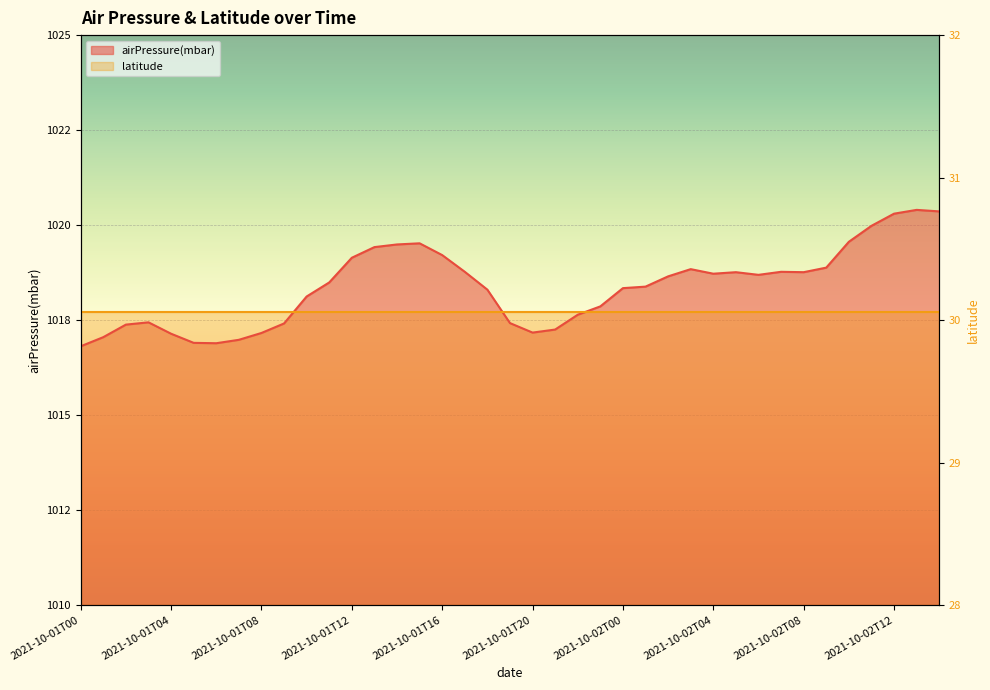

Which category has the lowest value across all series?

2021-10-01T00